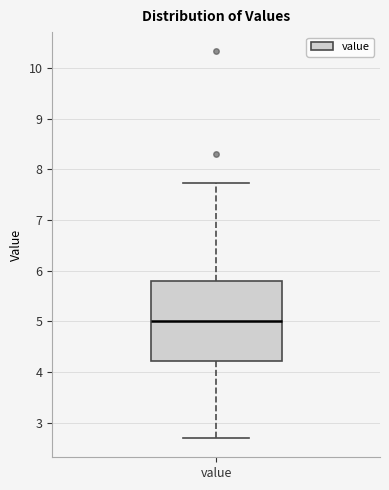

Transcribe this box plot: give where the median line is, the range the box spans, and where the two whiskers end, as read against the y-axis. The values are not printed on the chart, so give them approximately, as read against the axis.

median 5.0, box 4.2 to 5.8, whiskers 2.7 to 7.7